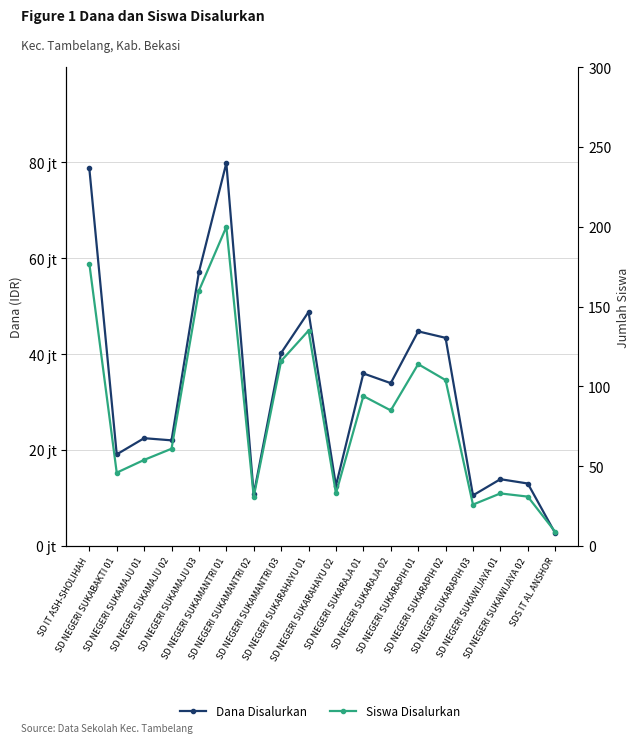

At how many categories does at least one series exceed 9387178?

17